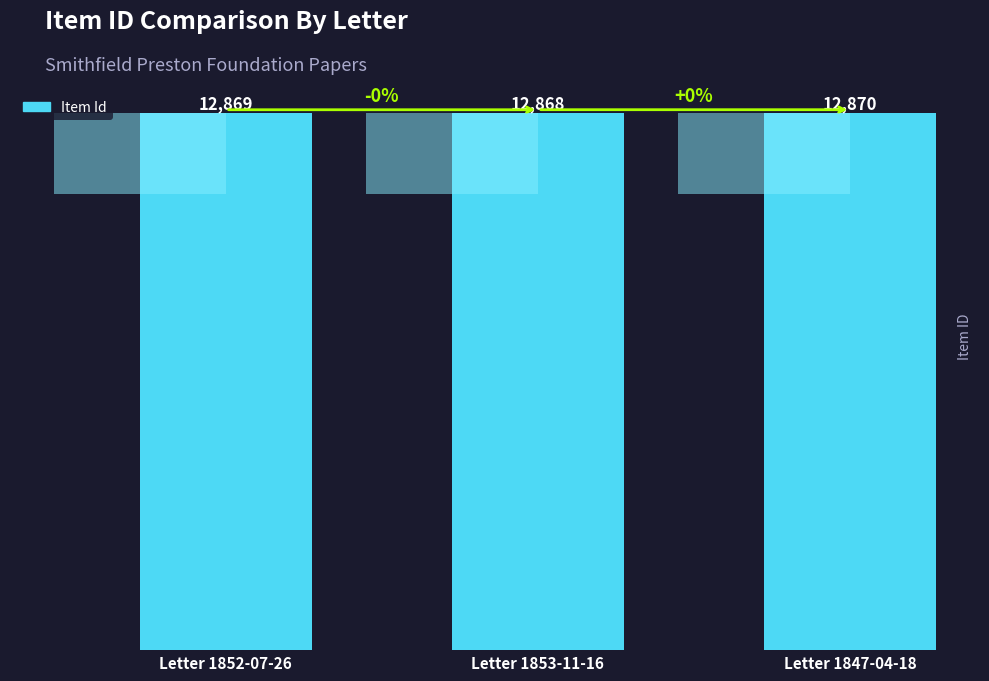

List the labels in order of value, smallest first.

Letter 1853-11-16, Letter 1852-07-26, Letter 1847-04-18